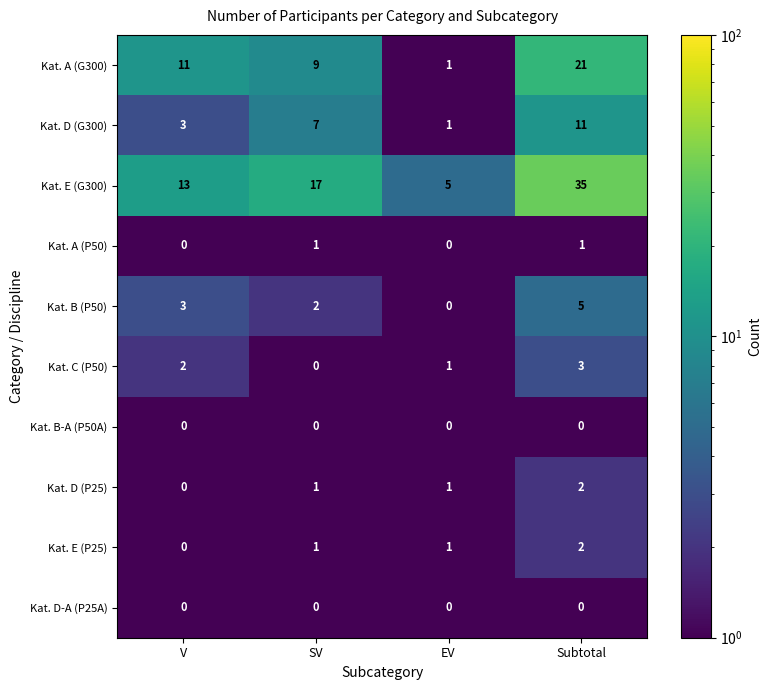

Count the Kat. D (G300) values in the range 3 to 11.

3